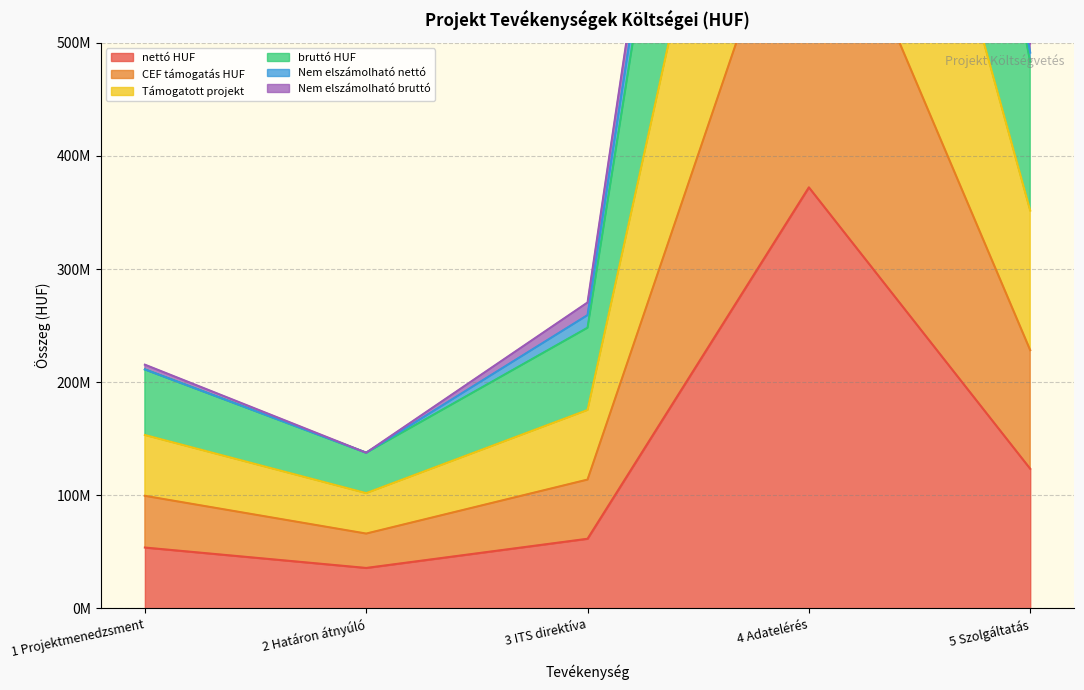

What is the sum of all nettó HUF values?

646628752.0